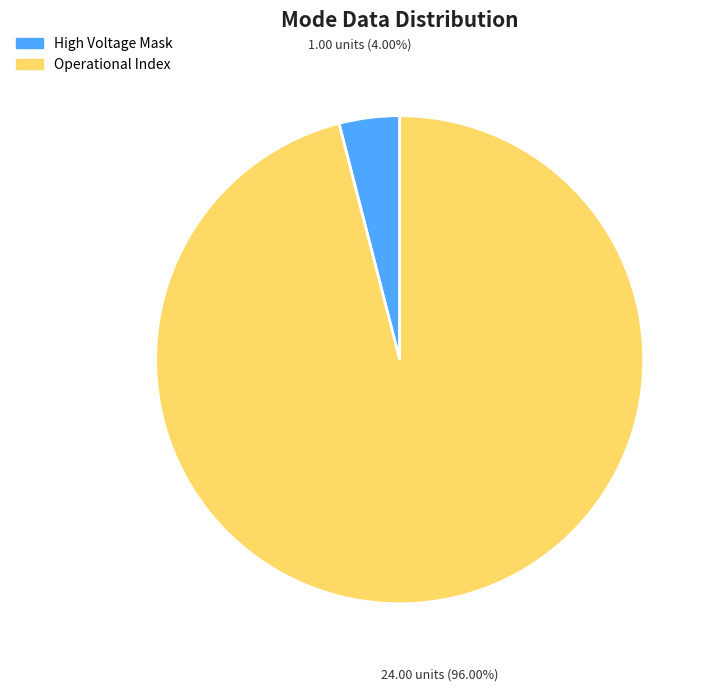

Is there any slice that represents more than half of the pie?

Yes